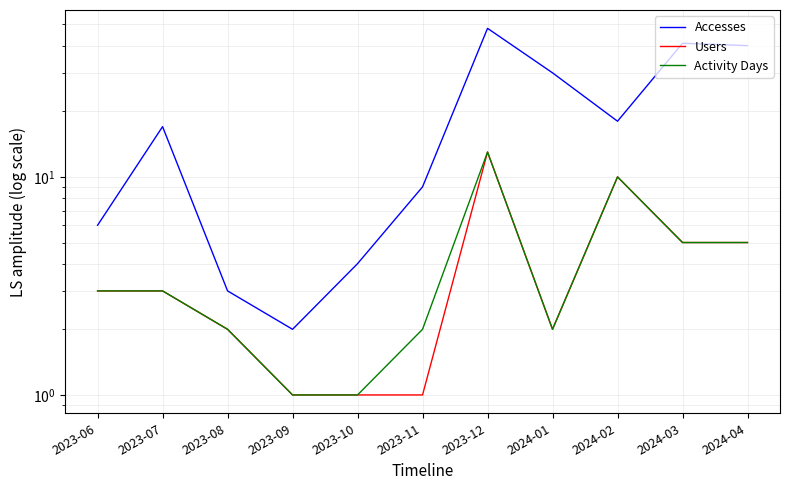

The value of Accesses at 2024-04 is 18. True or false?

False